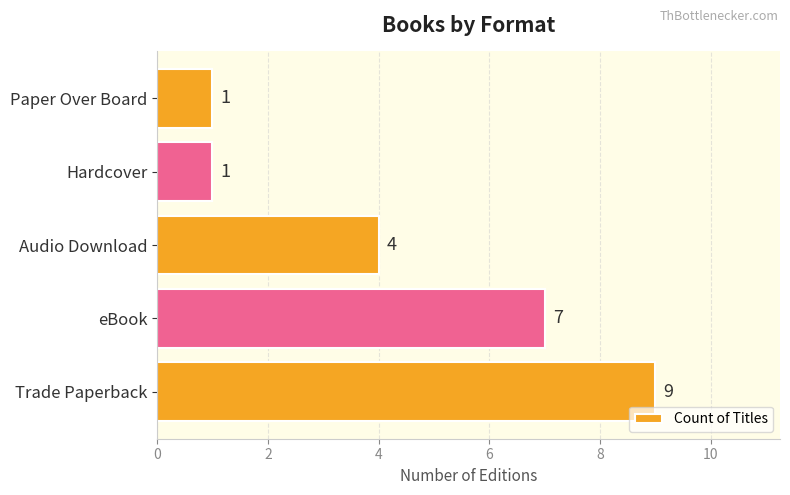

Reading bottom to top, transcribe all the data shown in this chart.

Trade Paperback=9	eBook=7	Audio Download=4	Hardcover=1	Paper Over Board=1